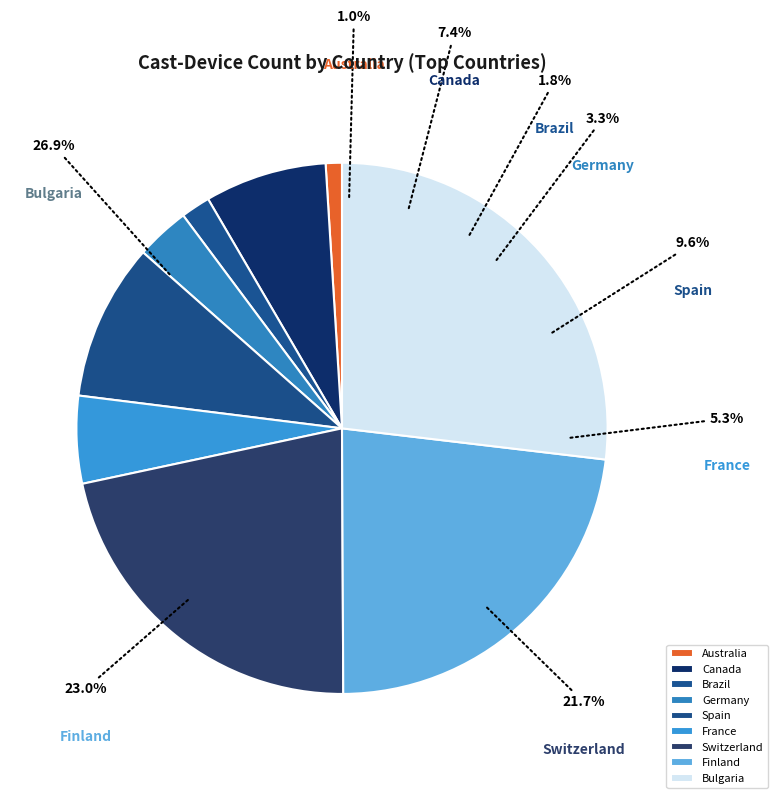

To the nearest percent, what is the difference between the Finland and France slice percentages?

18%